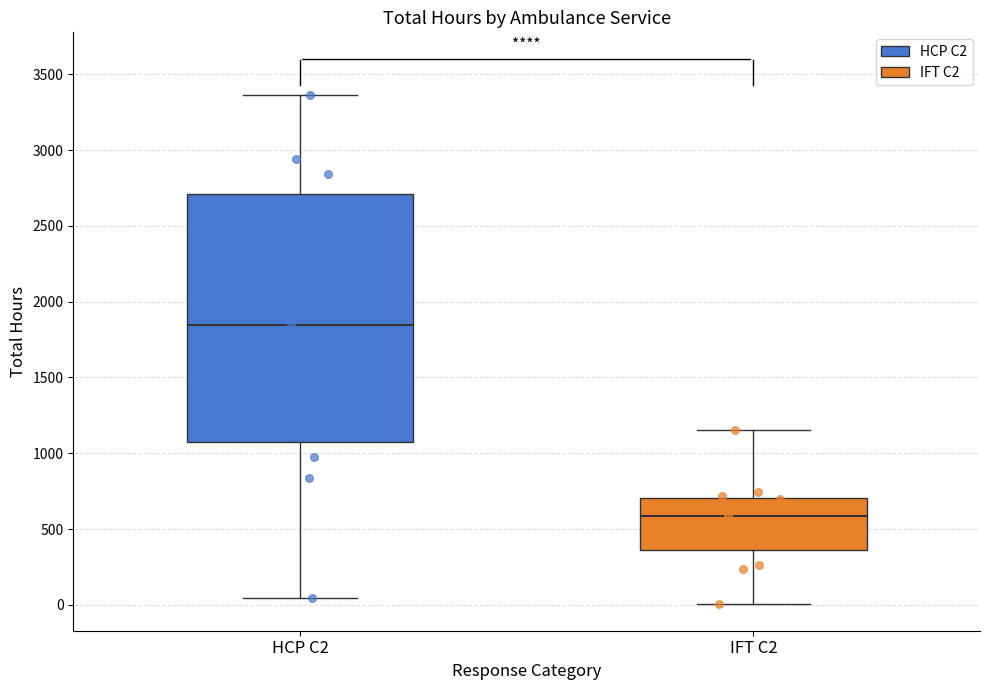

Where does the lower whisker of the box for HCP C2 end on the y-axis? The values are not printed on the chart, so give them approximately, as read against the axis.

50